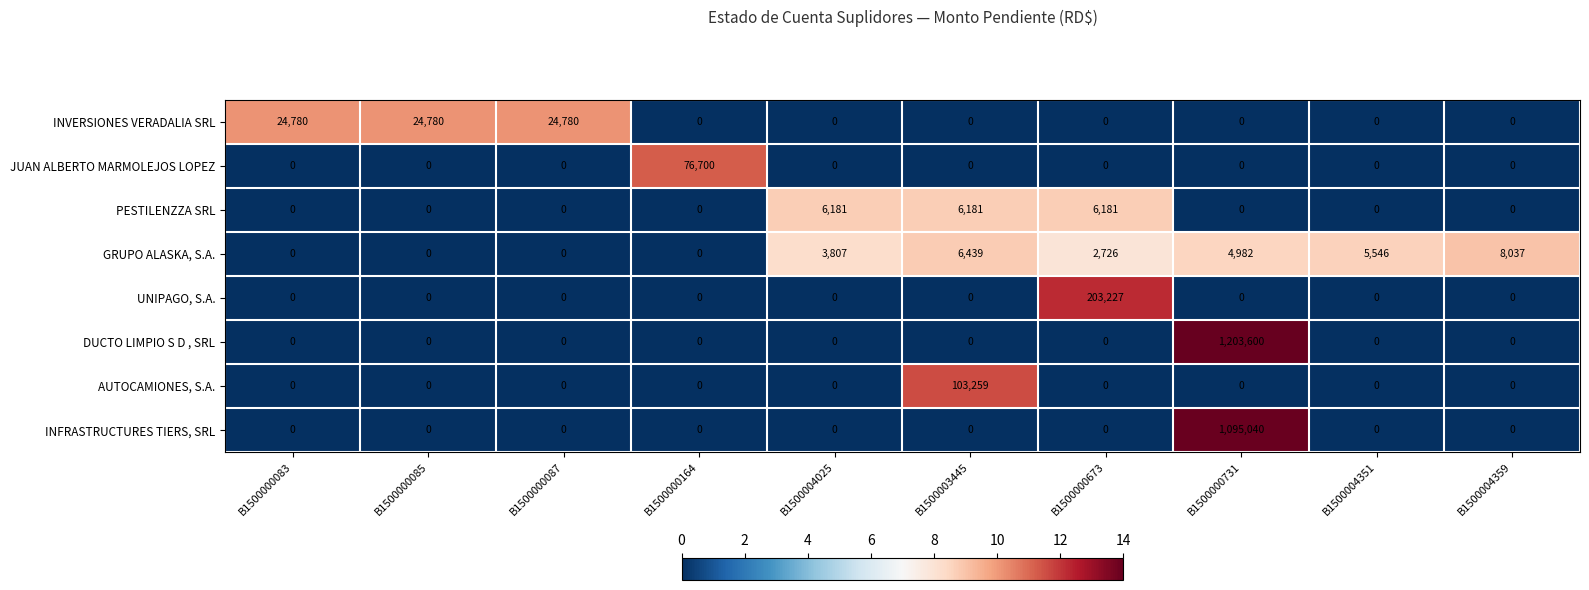

Count the number of categories in the chart.

10